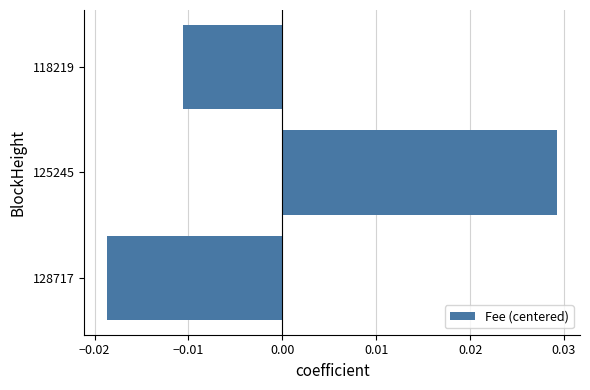

True or false: the data shows 0.1 at 125245.

False